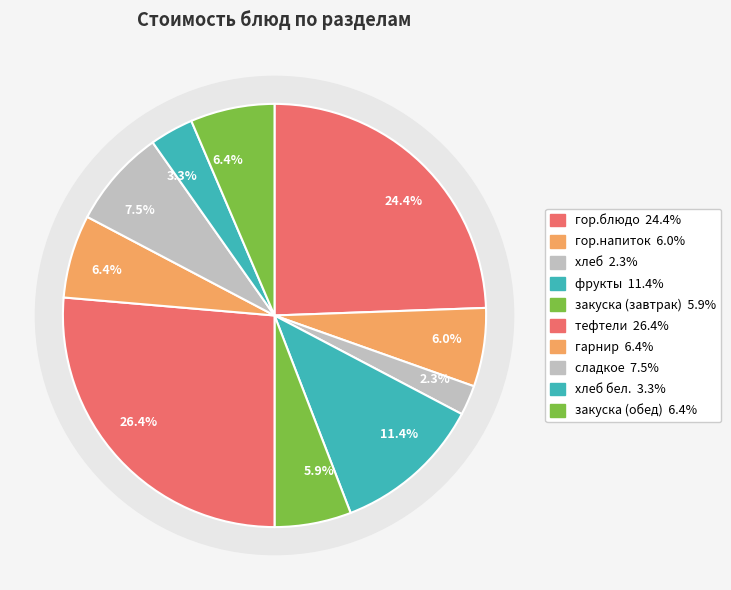

Rank the categories by value from lowest to highest.

хлеб, хлеб бел., закуска (завтрак), гор.напиток, гарнир, закуска (обед), сладкое, фрукты, гор.блюдо, тефтели